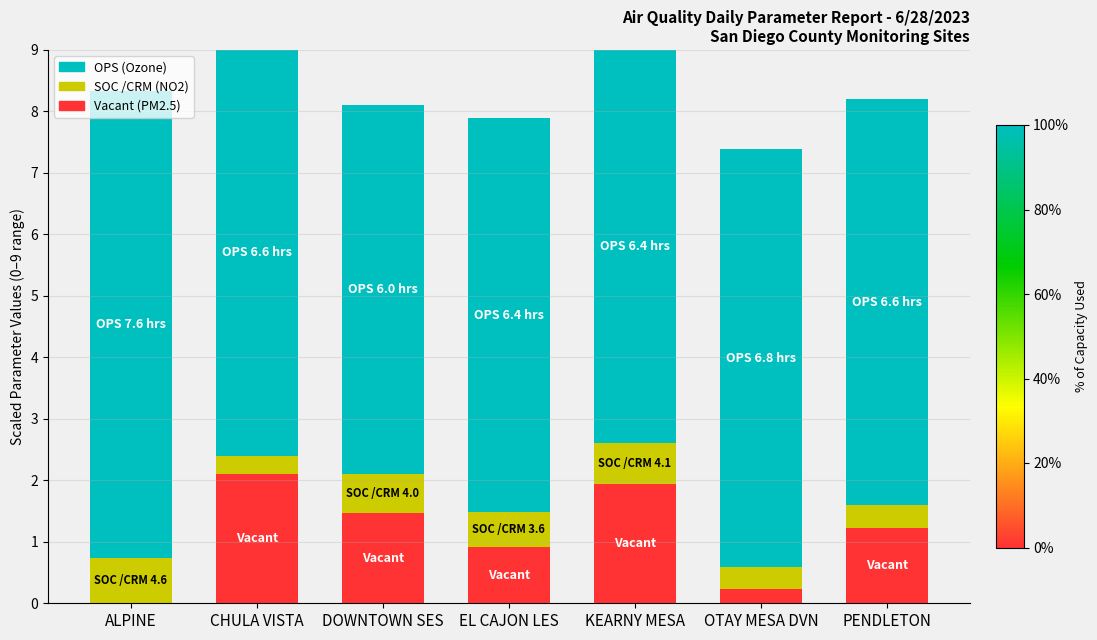

What is the total value across all series at OTAY MESA DVN?

7.4